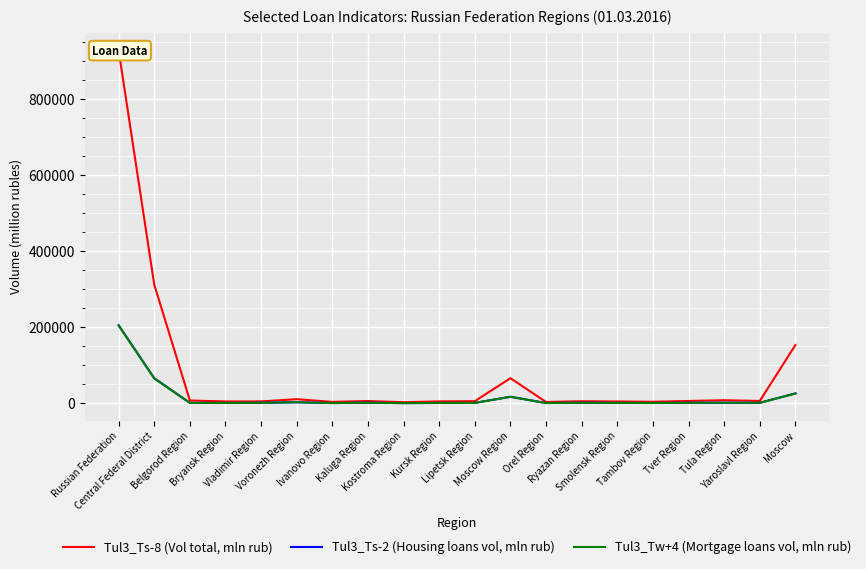

What is the difference between the maximum and minimum values in the Tul3_Ts-8 (Vol total, mln rub) series?

924920